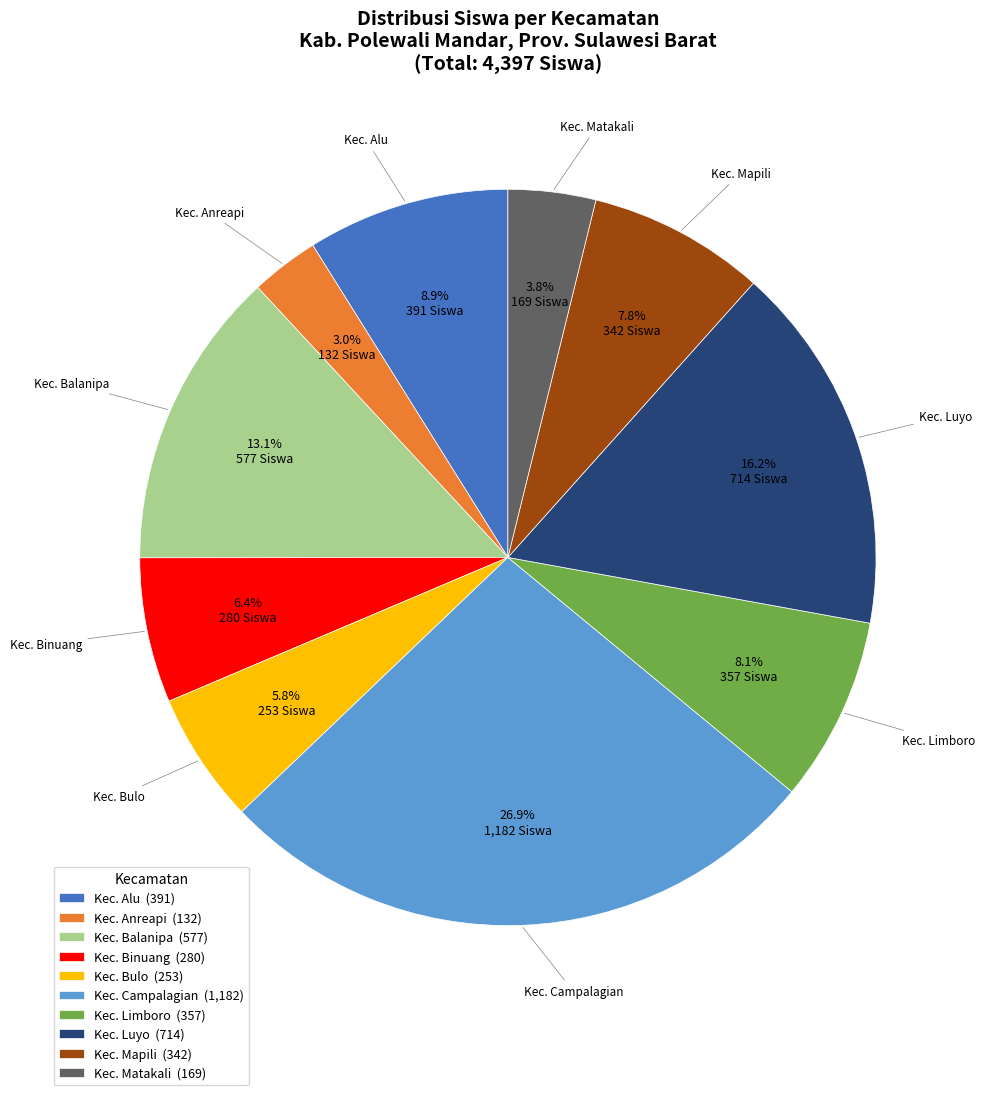

Is Kec. Campalagian (1,182) the majority of the pie?

No